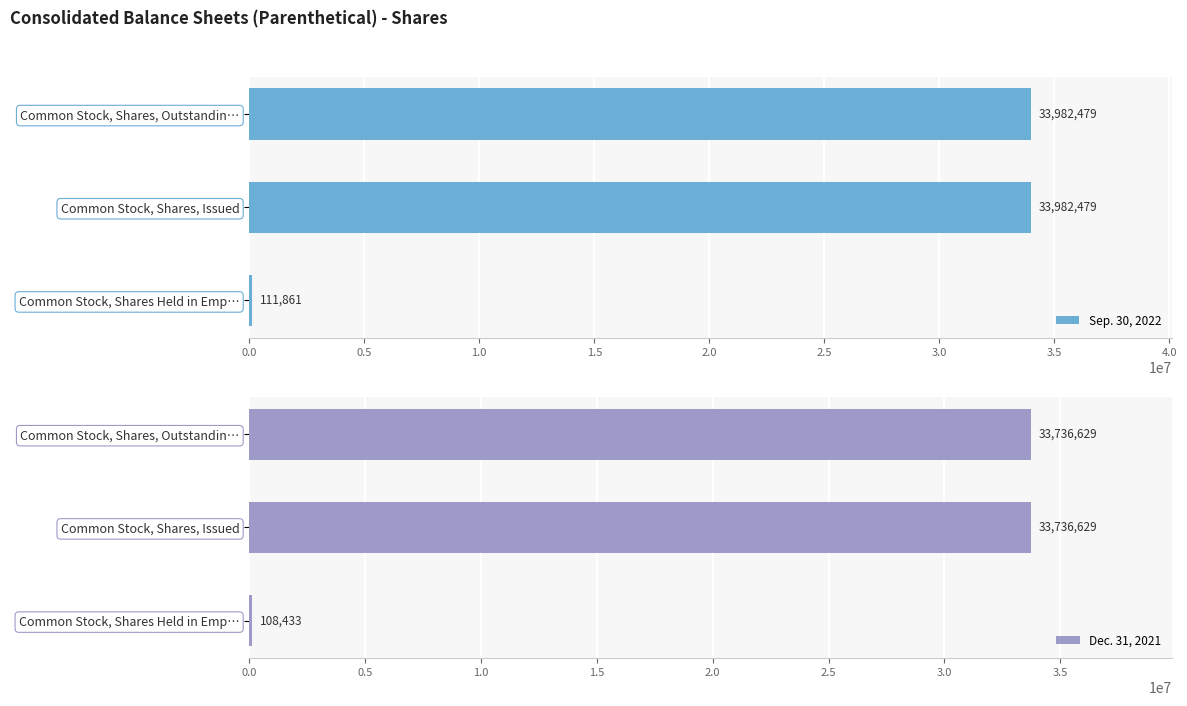

How many Dec. 31, 2021 values are between 108433 and 33736629?

3